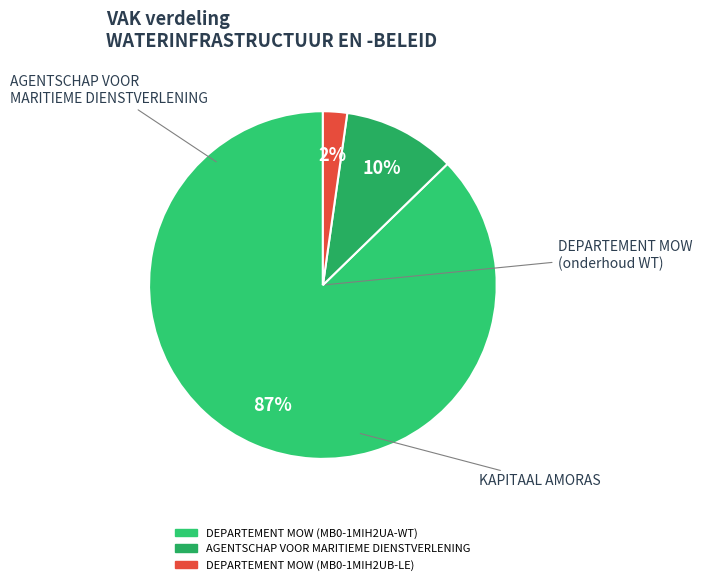

Does AGENTSCHAP VOOR MARITIEME DIENSTVERLENING account for over 50% of the chart?

No